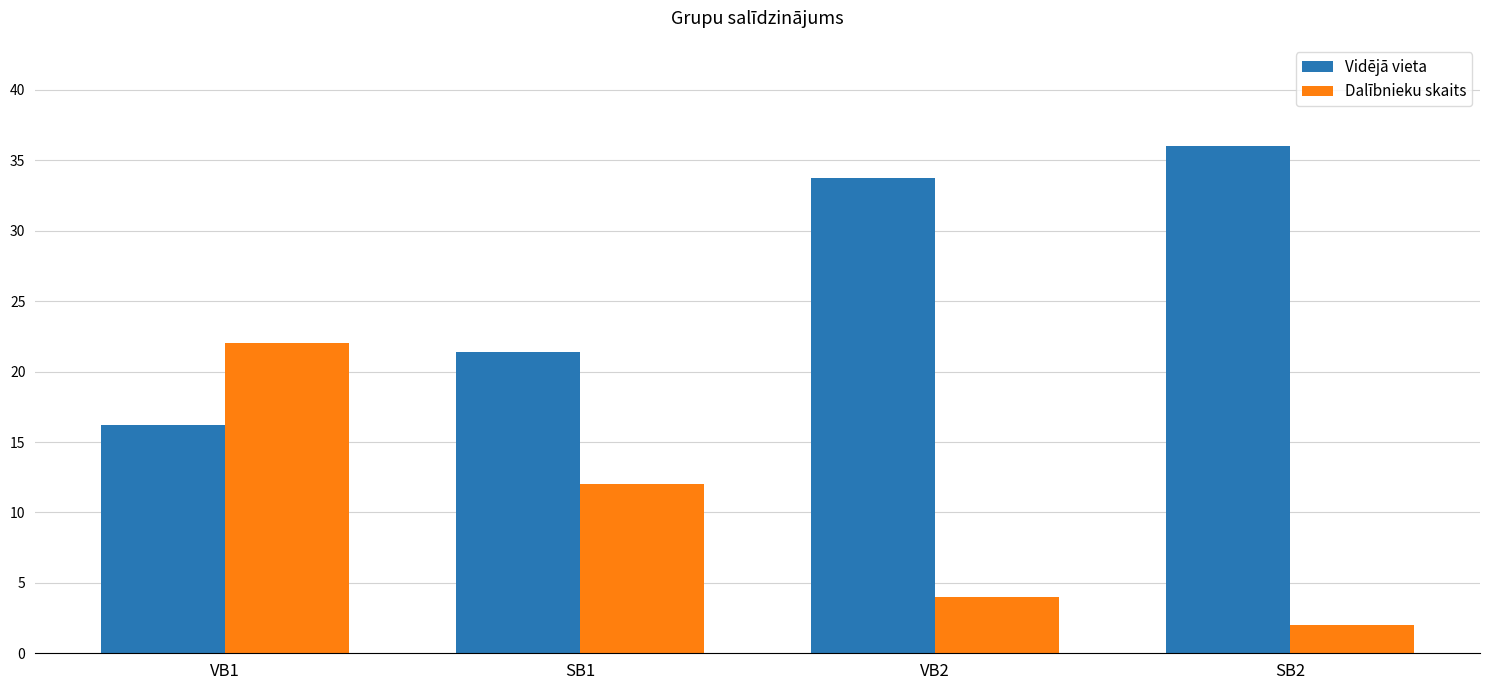

True or false: Dalībnieku skaits has a value of 12.0 at SB1.

True